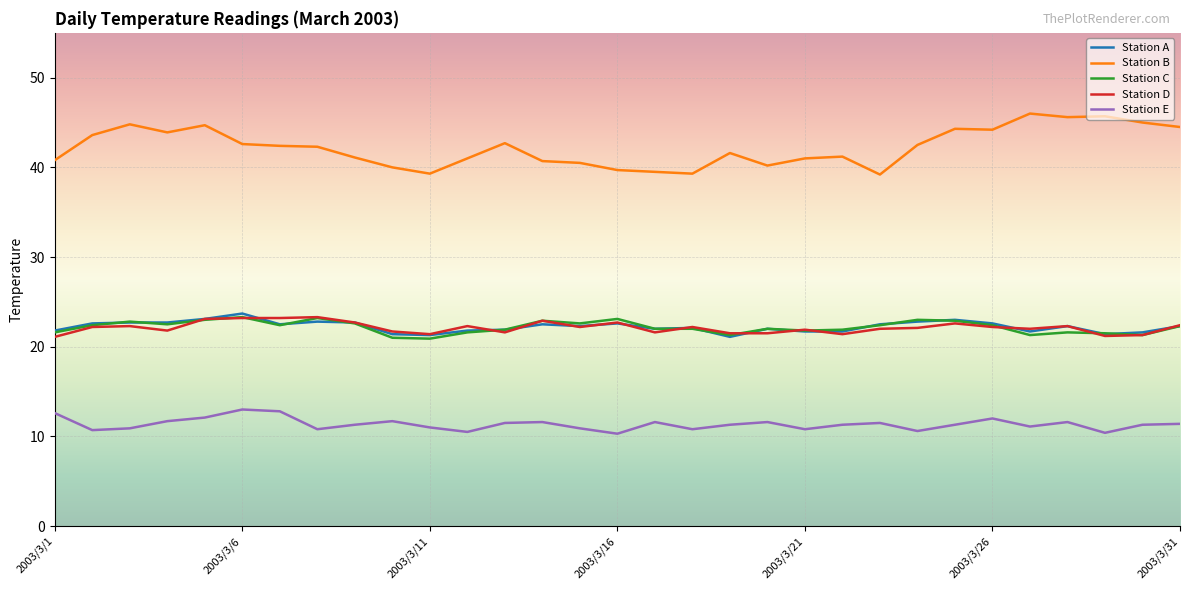

Which series has the largest total across all categories?

Station B